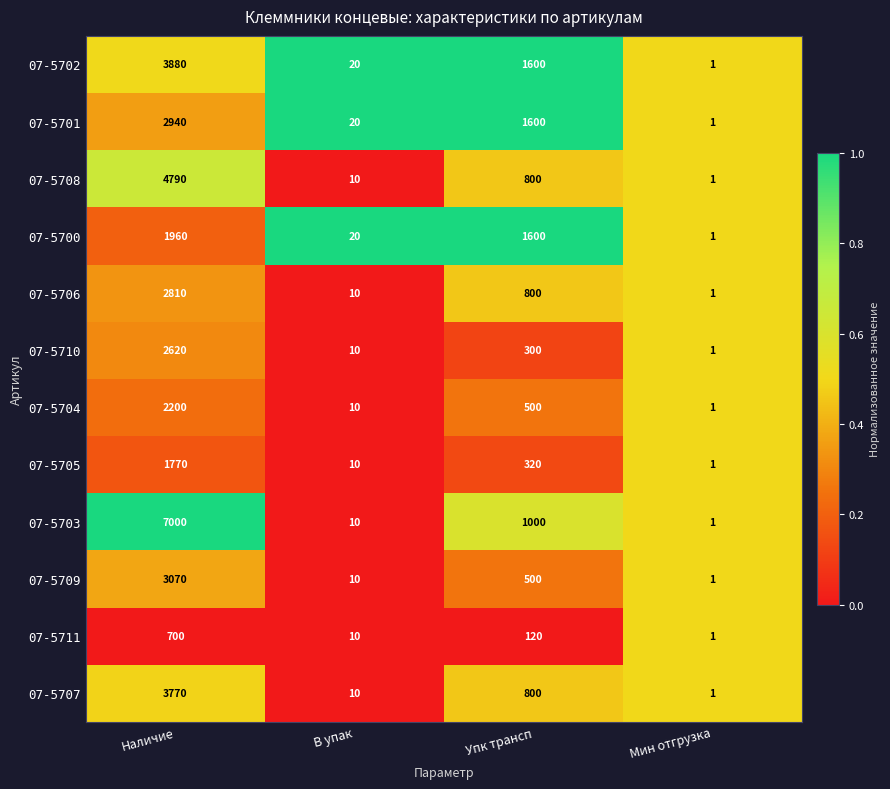

Is the value of 07-5705 at Упк трансп greater than the value of 07-5707 at Упк трансп?

No